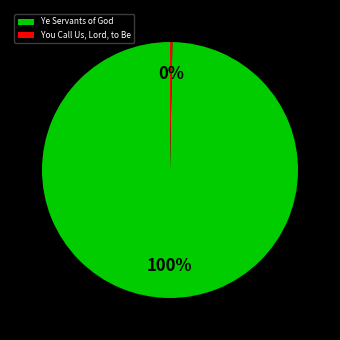

What is the majority slice?

Ye Servants of God